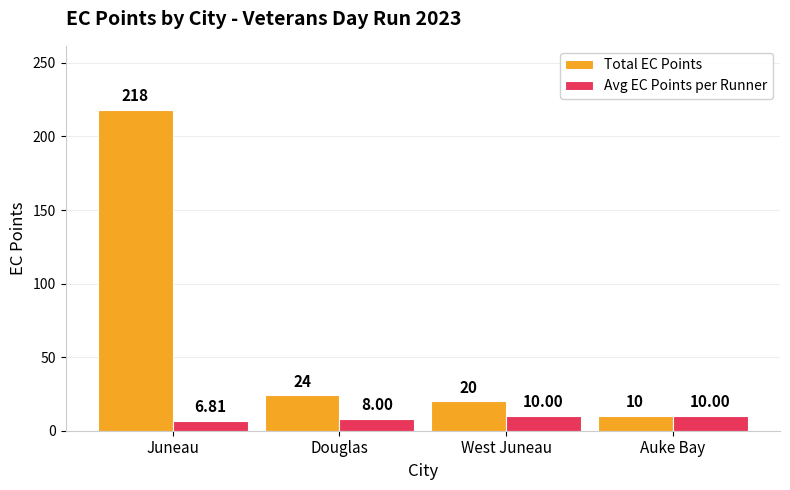

Reading right to left, what are all the values shown in this chart?

Total EC Points: Auke Bay=10.0	West Juneau=20.0	Douglas=24.0	Juneau=218.0
Avg EC Points per Runner: Auke Bay=10.0	West Juneau=10.0	Douglas=8.0	Juneau=6.8